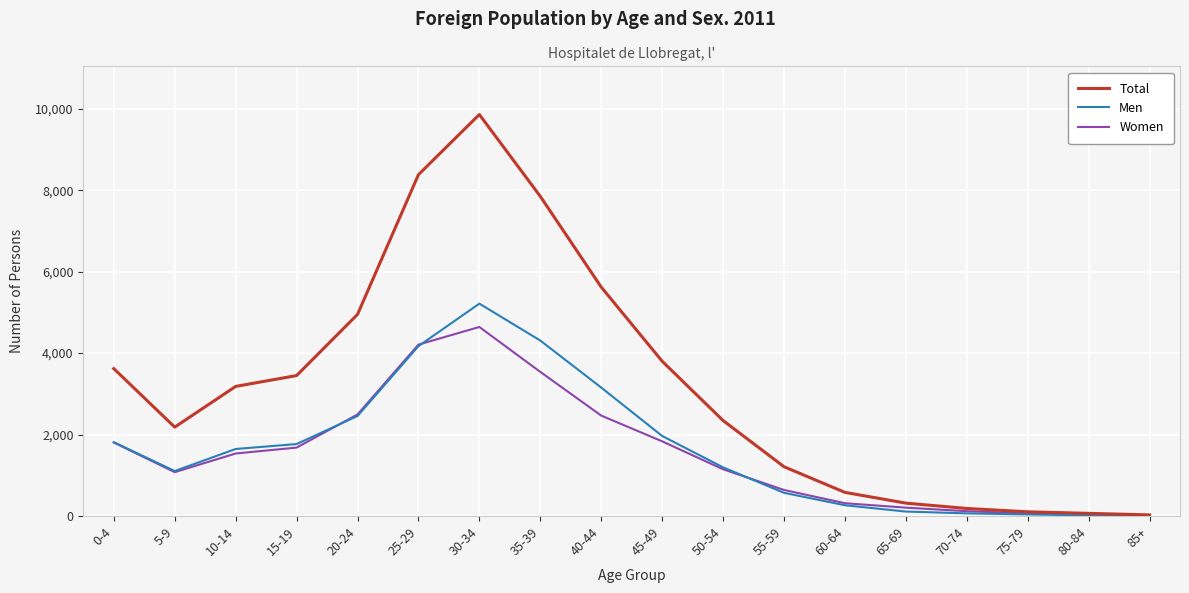

At which label does Women reach its peak?

30-34